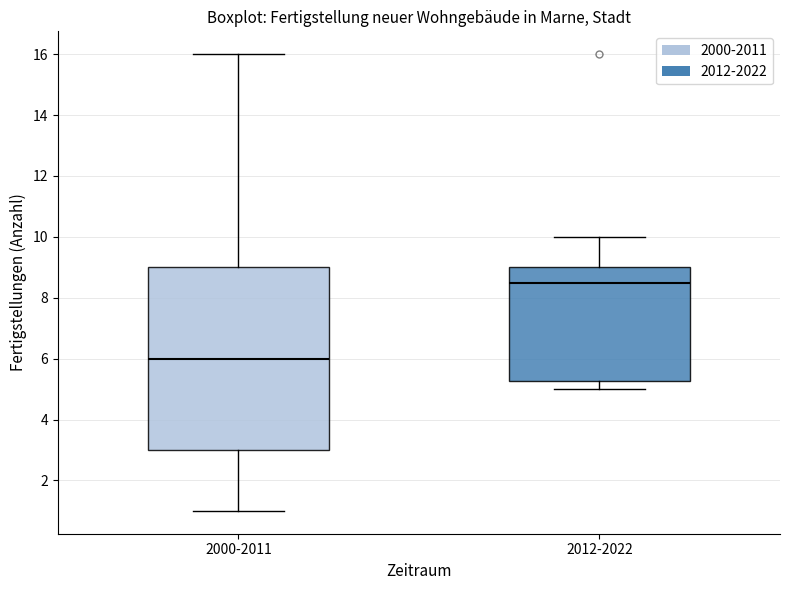

Which box has the highest median line?

2012-2022